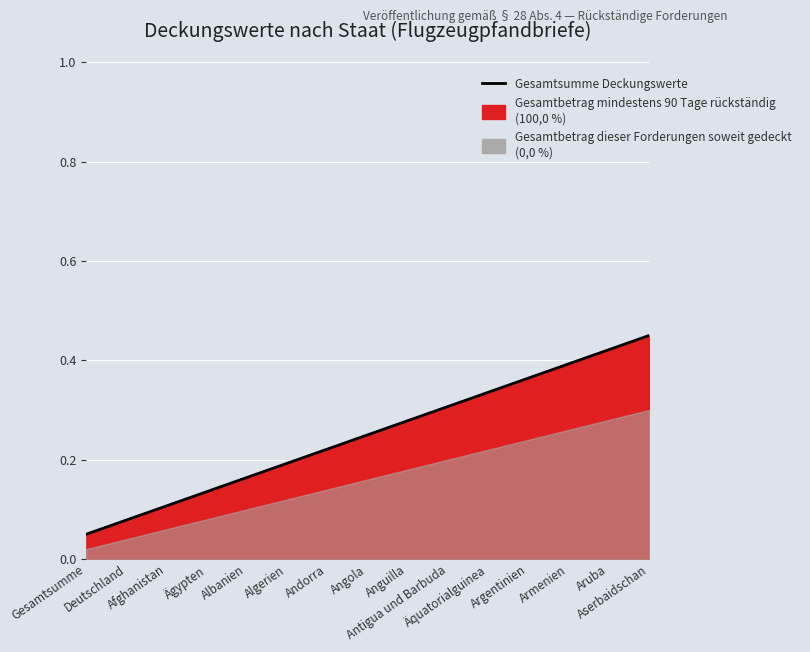

Is it true that the value at Armenien is 0.6?

False